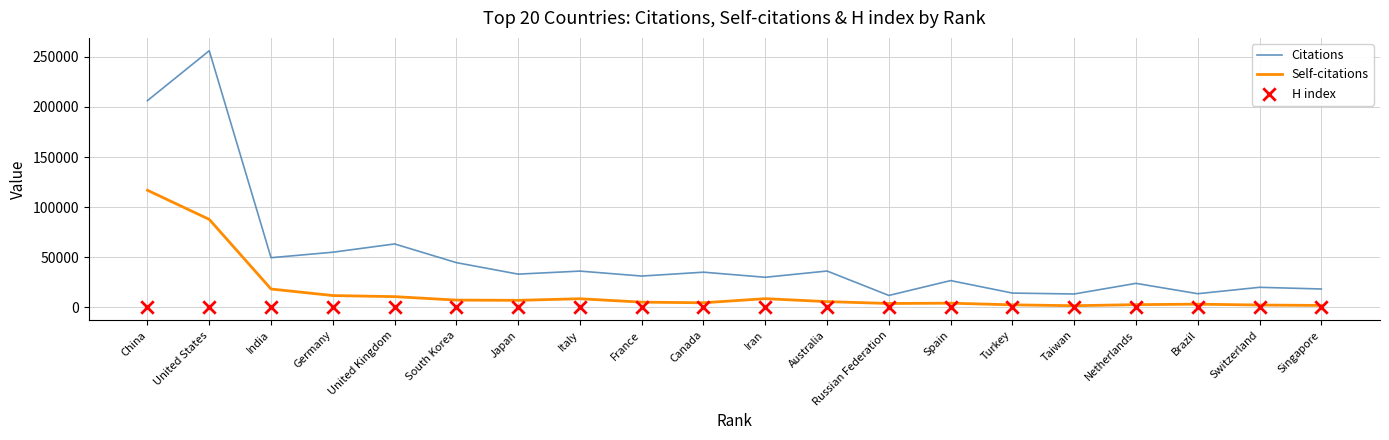

At which category is the sum across all series the highest?

United States